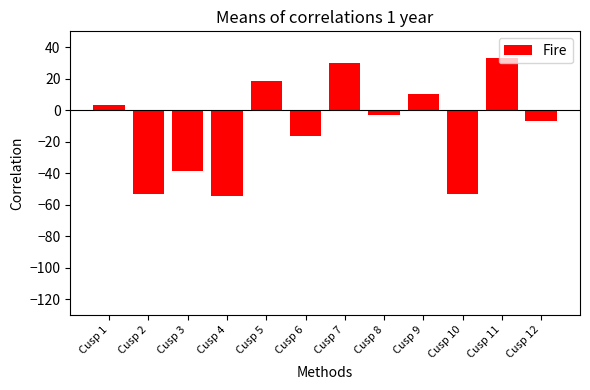

Is it true that the value at Cusp 2 is -53.1?

True